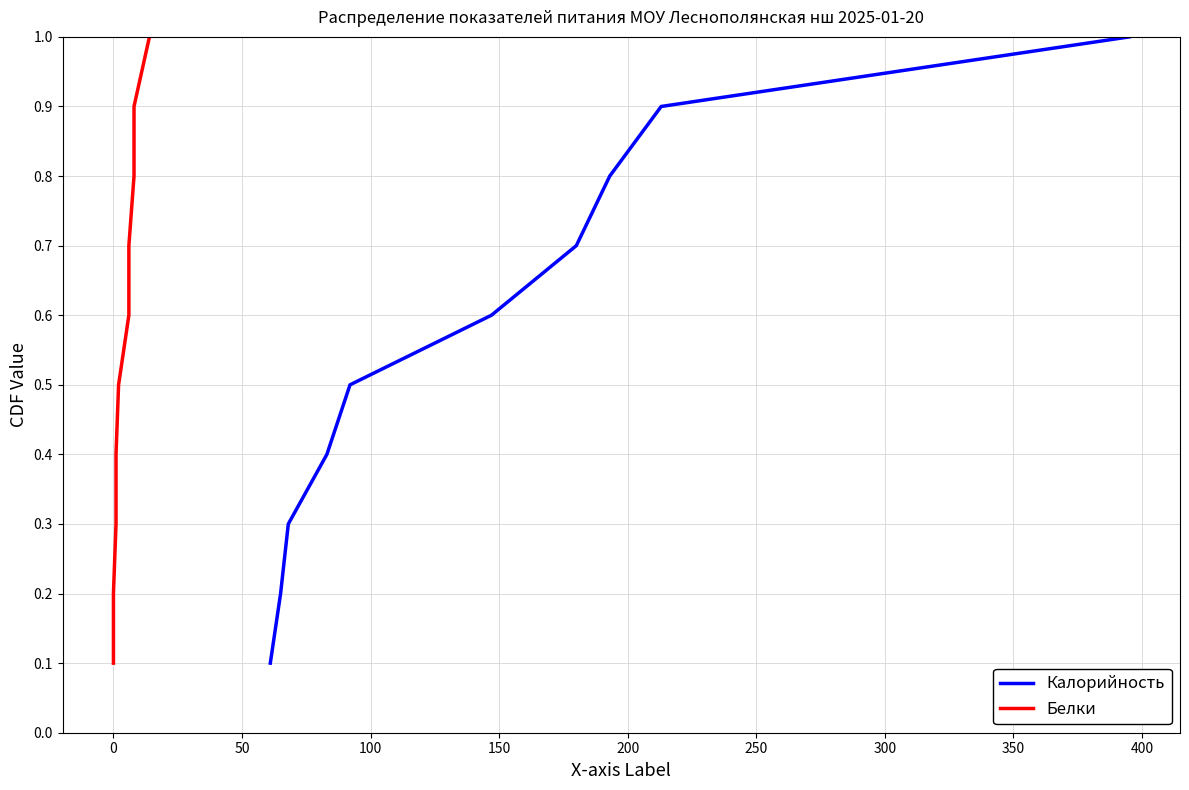

What is the highest value of the Калорийность series?

1.0